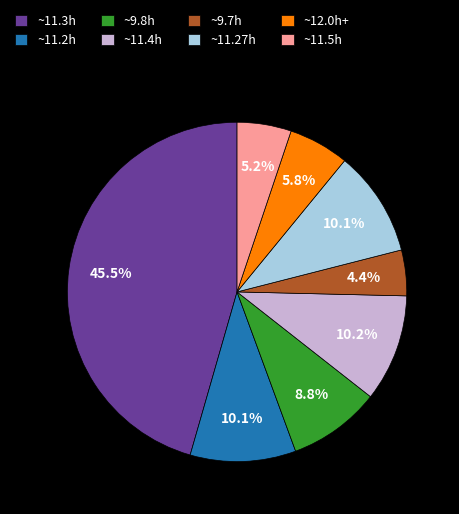

What percentage is NOT represented by ~11.3h?

54.5%